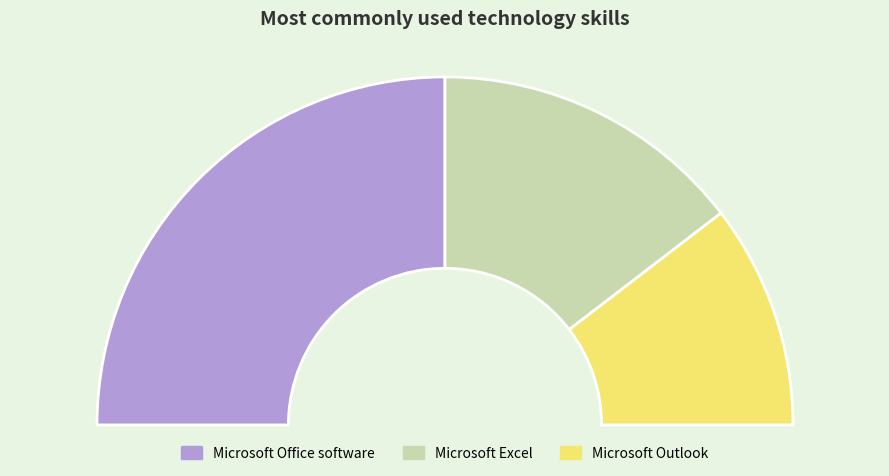

What percentage is the Microsoft Outlook slice, to the nearest percent?

21%